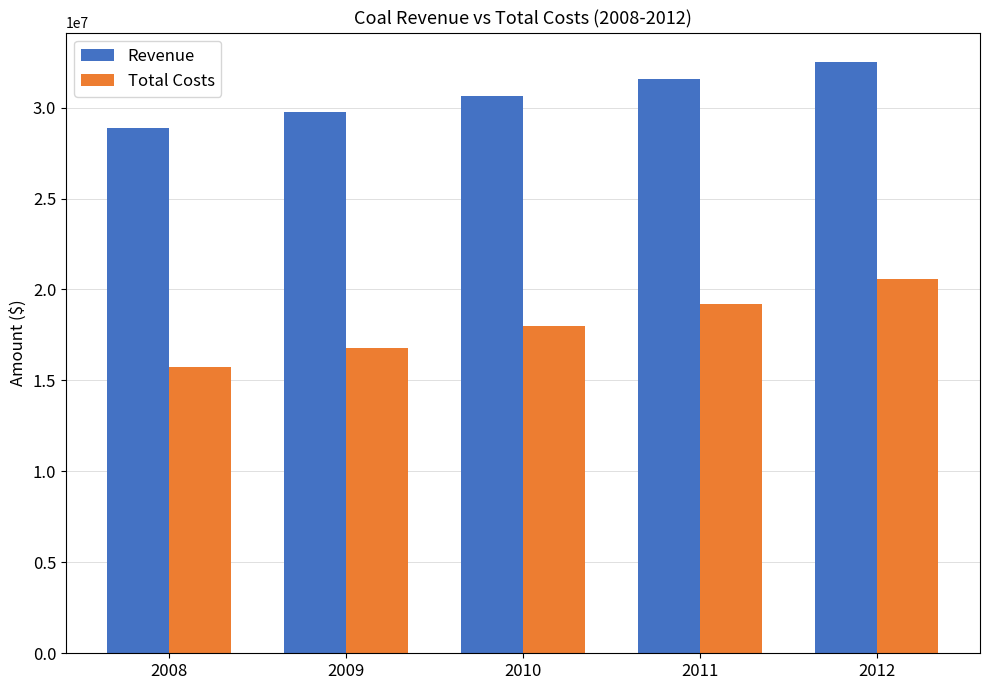

Where is Total Costs nearest to the value 18132750?

2010